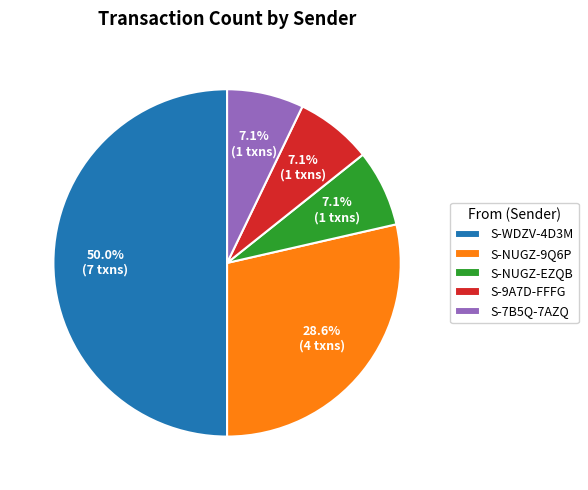

How many segments does this pie chart have?

5